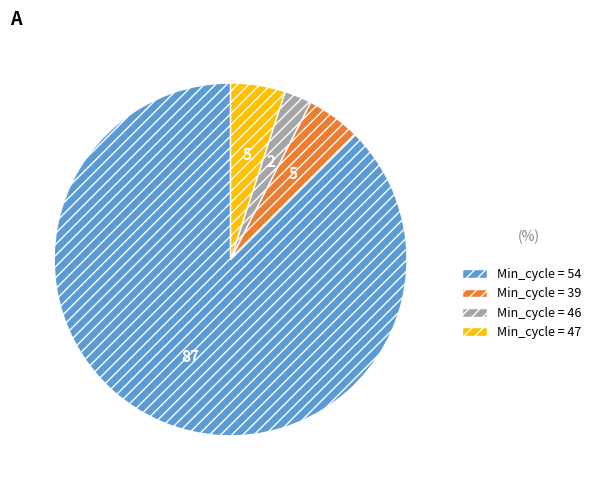

How many slices are in this pie chart?

4